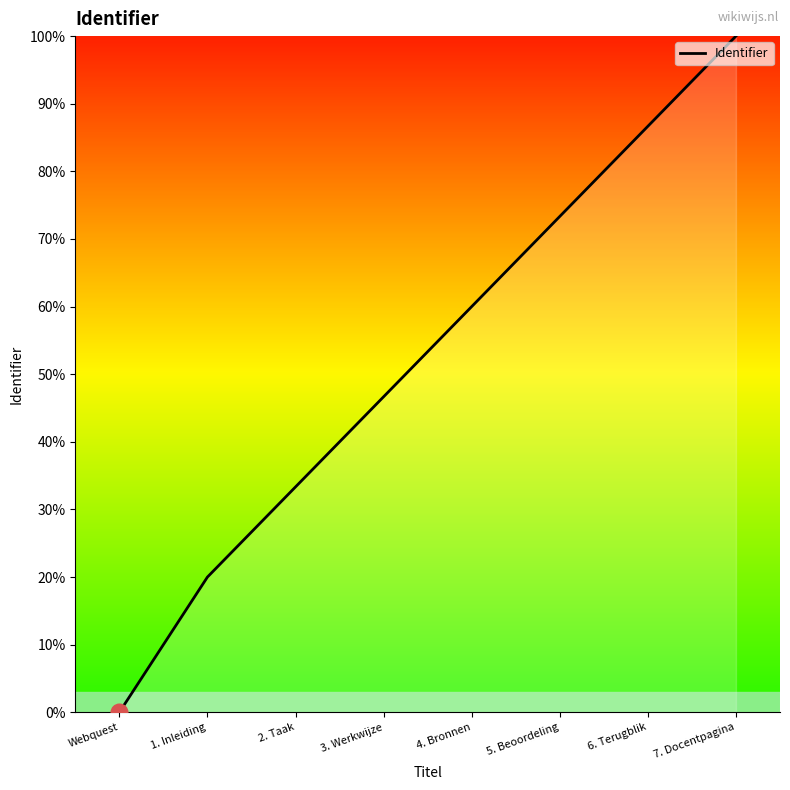

What is the ratio of the value at 3. Werkwijze to the value at 6. Terugblik?

0.5